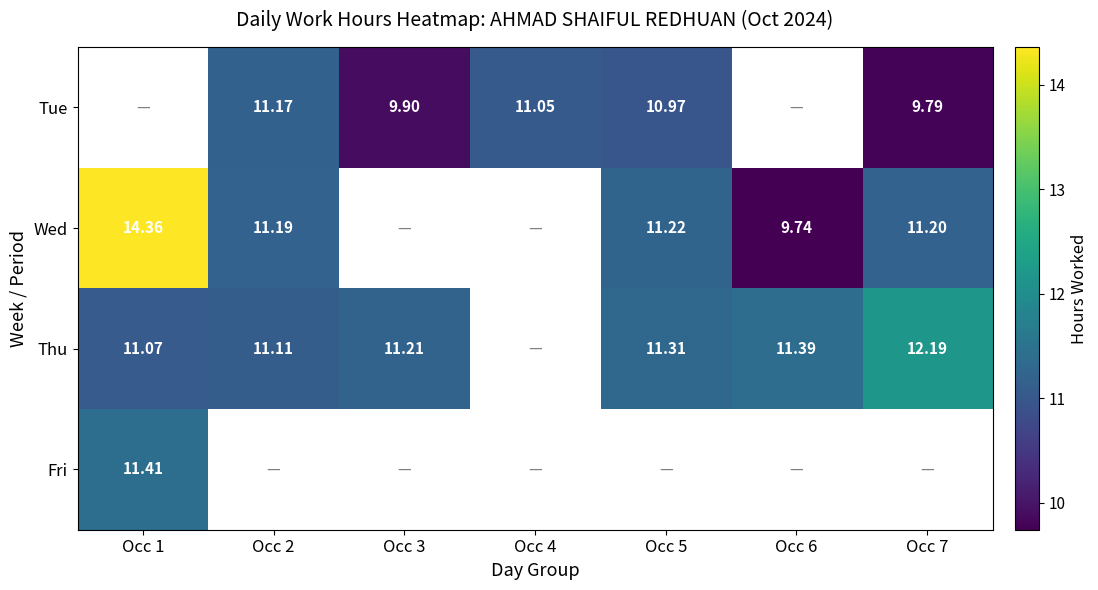

Where is Thu nearest to the value 11?

Occ 1